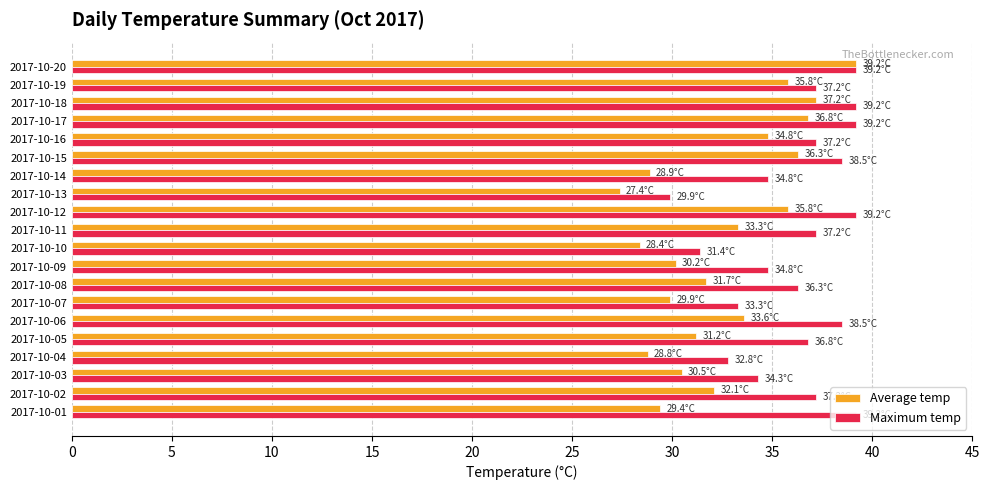

What are all the series names shown in the legend?

Average temp, Maximum temp